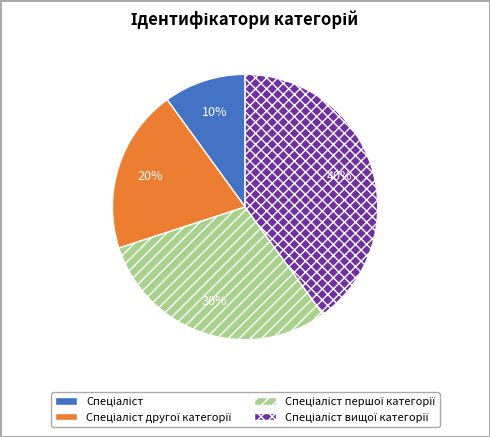

How many segments does this pie chart have?

4